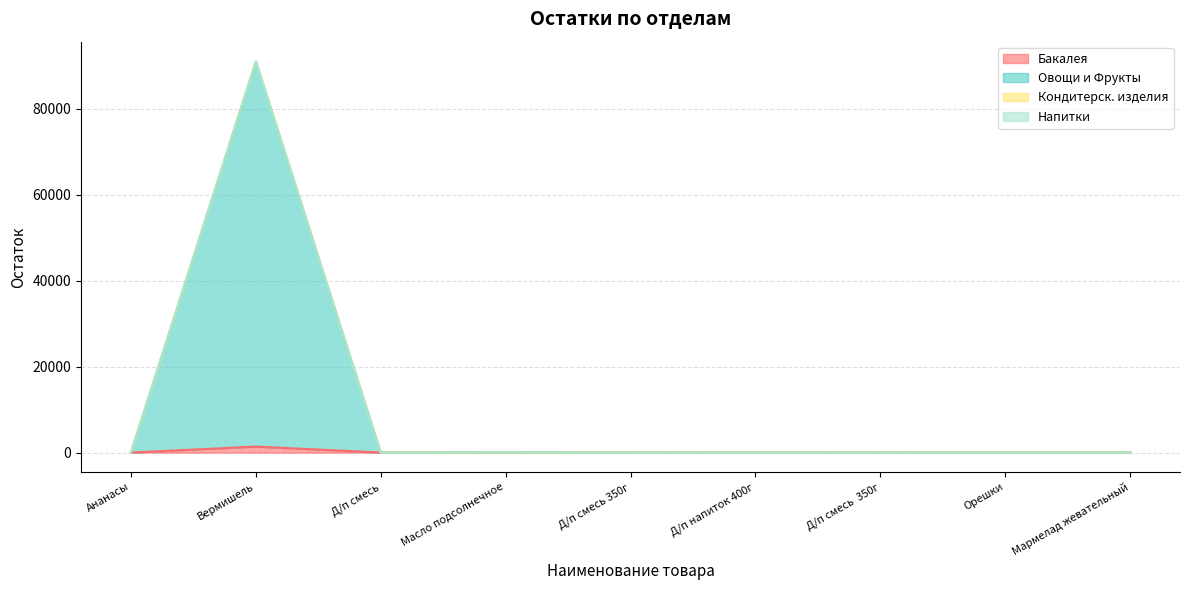

True or false: Овощи и Фрукты and Бакалея intersect in this chart.

False